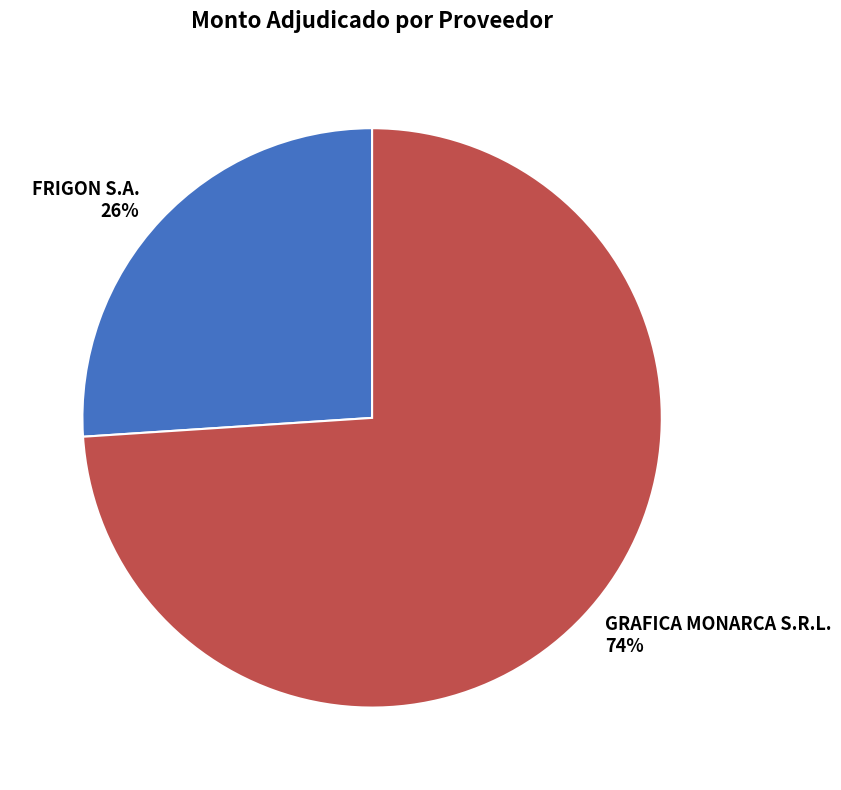

Does GRAFICA MONARCA S.R.L. account for over 50% of the chart?

Yes